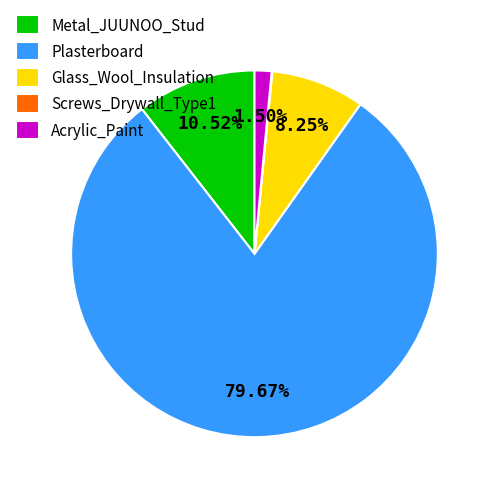

What percentage is the Glass_Wool_Insulation slice, to the nearest percent?

8%